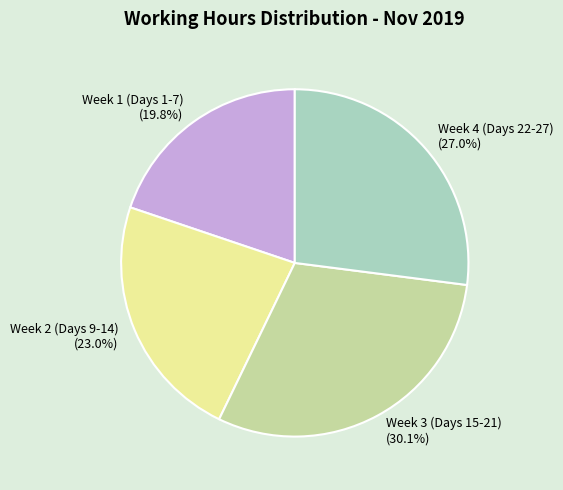

What is the ratio of the value at Week 4 (Days 22-27) (27.0%) to the value at Week 1 (Days 1-7) (19.8%)?

1.4